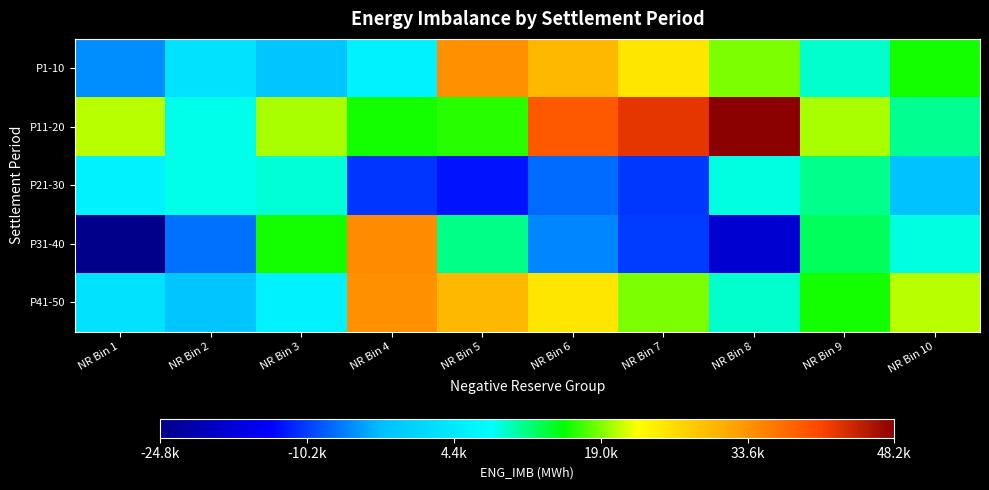

Reading left to right, transcribe all the data shown in this chart.

P1-10: NR Bin 1=-5634.4	NR Bin 2=3155.9	NR Bin 3=-1783.0	NR Bin 4=5734.2	NR Bin 5=33847.8	NR Bin 6=29989.1	NR Bin 7=25198.0	NR Bin 8=18852.6	NR Bin 9=9449.9	NR Bin 10=15945.0
P11-20: NR Bin 1=20598.3	NR Bin 2=8673.7	NR Bin 3=20099.3	NR Bin 4=15891.6	NR Bin 5=16449.6	NR Bin 6=38993.7	NR Bin 7=42458.5	NR Bin 8=48160.7	NR Bin 9=20108.2	NR Bin 10=11127.3
P21-30: NR Bin 1=5957.7	NR Bin 2=8566.2	NR Bin 3=9248.9	NR Bin 4=-10798.2	NR Bin 5=-12798.8	NR Bin 6=-7605.7	NR Bin 7=-10654.6	NR Bin 8=8921.0	NR Bin 9=11312.2	NR Bin 10=-2264.9
P31-40: NR Bin 1=-24777.4	NR Bin 2=-7325.0	NR Bin 3=15856.0	NR Bin 4=34275.7	NR Bin 5=11425.6	NR Bin 6=-6032.0	NR Bin 7=-10347.8	NR Bin 8=-18220.2	NR Bin 9=12749.5	NR Bin 10=8883.8
P41-50: NR Bin 1=3155.9	NR Bin 2=-1783.0	NR Bin 3=5734.2	NR Bin 4=33847.8	NR Bin 5=29989.1	NR Bin 6=25198.0	NR Bin 7=18852.6	NR Bin 8=9449.9	NR Bin 9=15945.0	NR Bin 10=20598.3